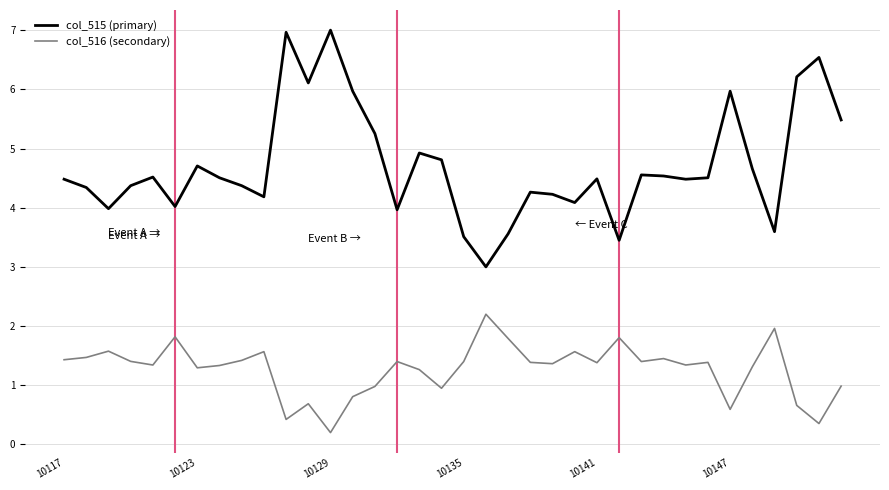

What is the lowest value of the col_515 (primary) series?

3.0